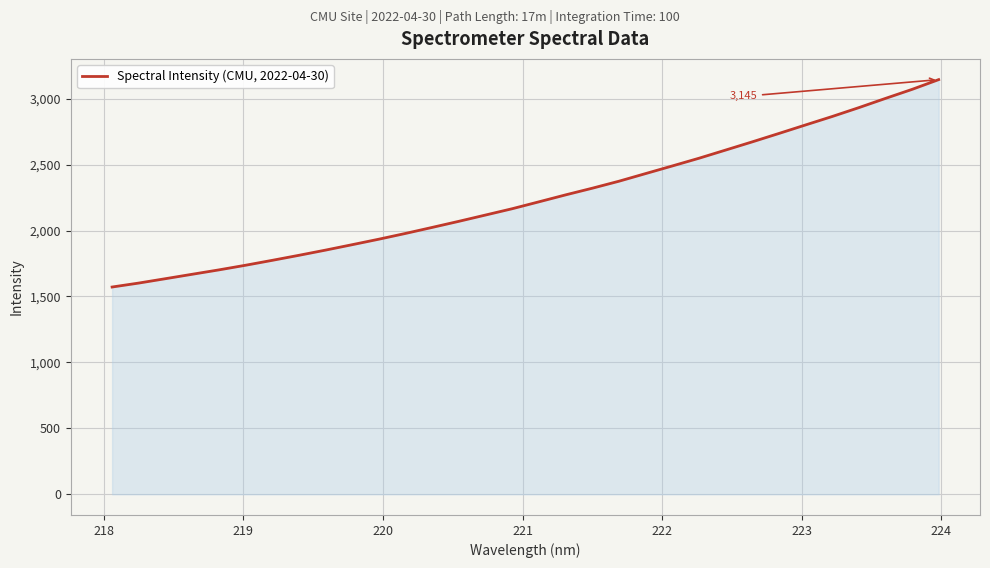

What is the minimum value shown in the chart?

1571.7